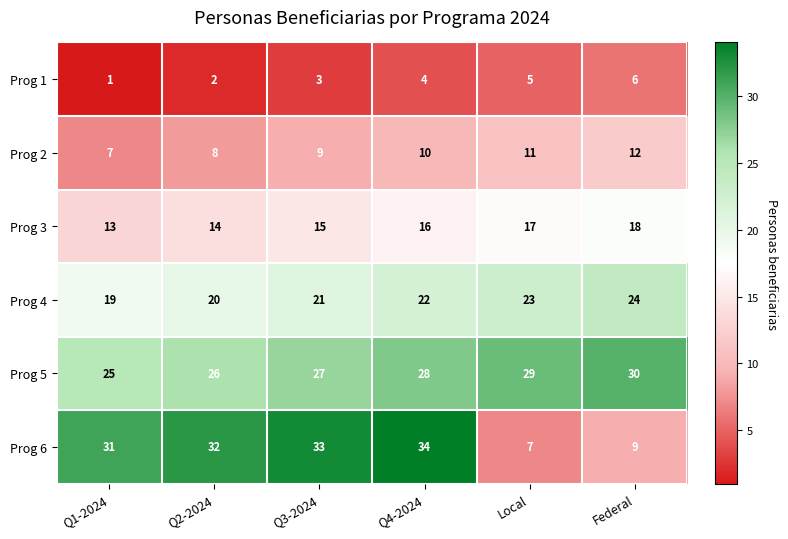

What is the difference between the Prog 6 values at Local and Q3-2024?

26